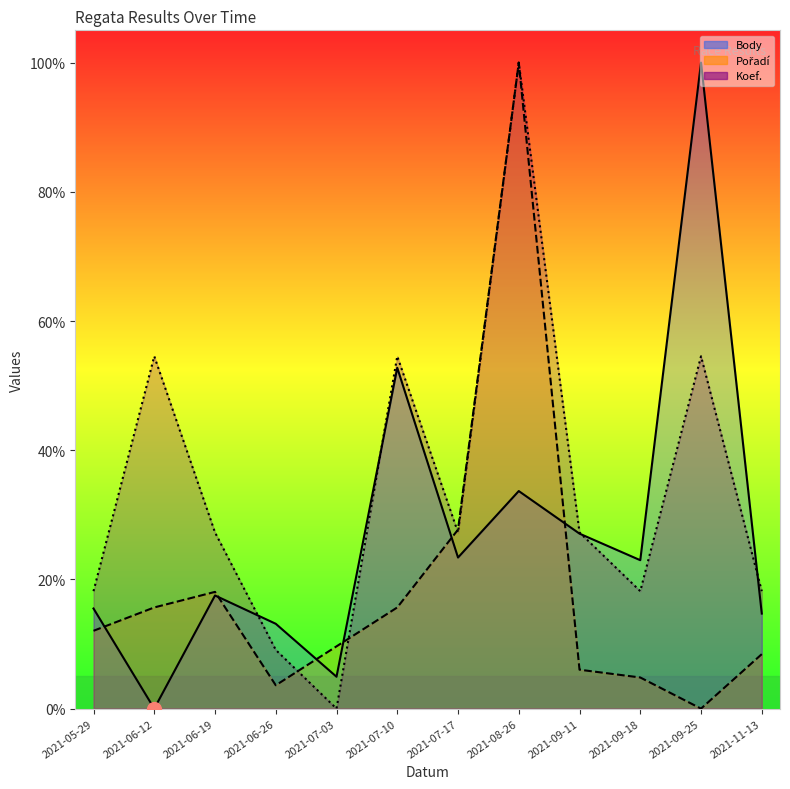

Reading left to right, list all the values displayed in this chart.

Body: 2021-05-29=0.2	2021-06-12=0.0	2021-06-19=0.2	2021-06-26=0.1	2021-07-03=0.0	2021-07-10=0.5	2021-07-17=0.2	2021-08-26=0.3	2021-09-11=0.3	2021-09-18=0.2	2021-09-25=1.0	2021-11-13=0.1
Pořadí: 2021-05-29=0.1	2021-06-12=0.2	2021-06-19=0.2	2021-06-26=0.0	2021-07-03=0.1	2021-07-10=0.2	2021-07-17=0.3	2021-08-26=1.0	2021-09-11=0.1	2021-09-18=0.0	2021-09-25=0.0	2021-11-13=0.1
Koef.: 2021-05-29=0.2	2021-06-12=0.5	2021-06-19=0.3	2021-06-26=0.1	2021-07-03=0.0	2021-07-10=0.5	2021-07-17=0.3	2021-08-26=1.0	2021-09-11=0.3	2021-09-18=0.2	2021-09-25=0.5	2021-11-13=0.2